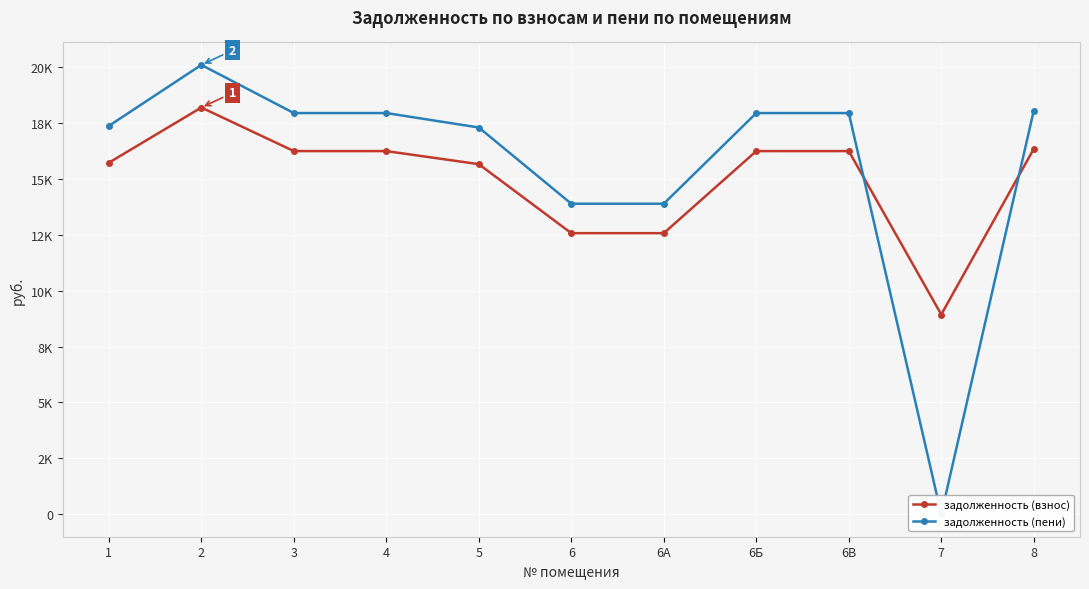

Which series has the widest spread of values?

задолженность (пени)